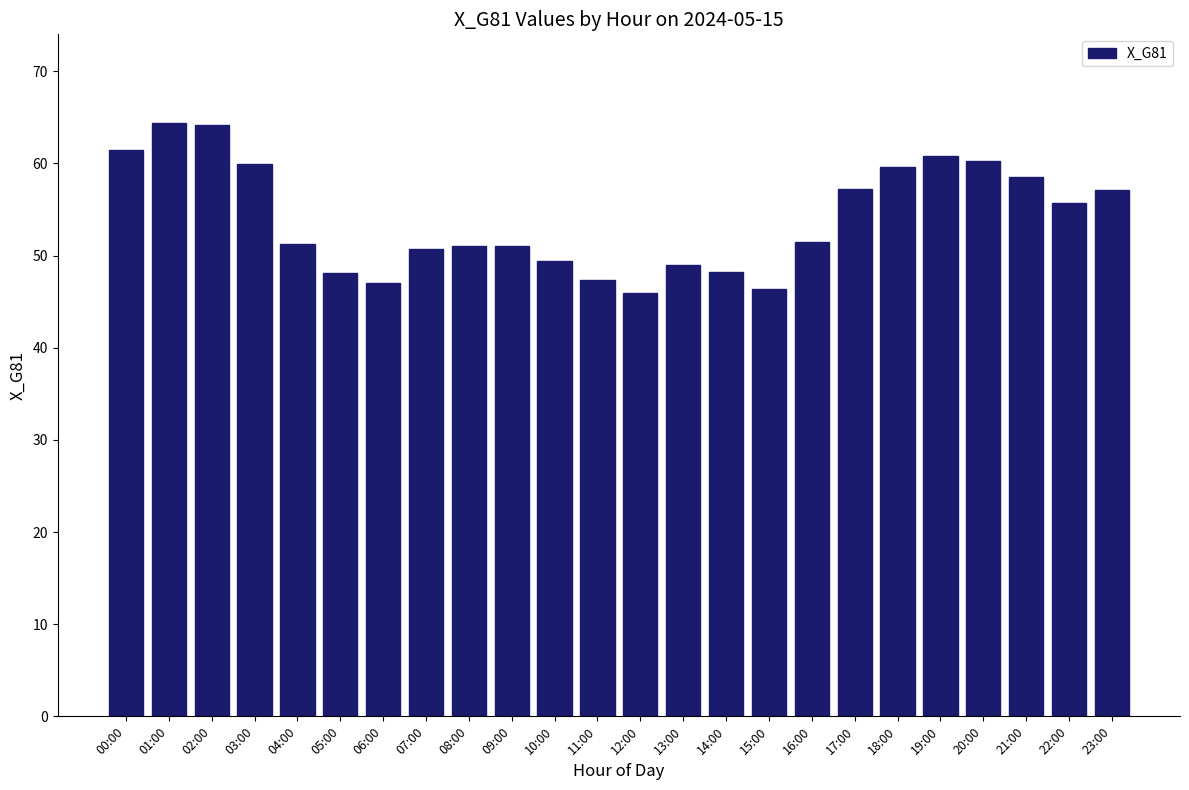

True or false: the data shows 51.1 at 09:00.

True